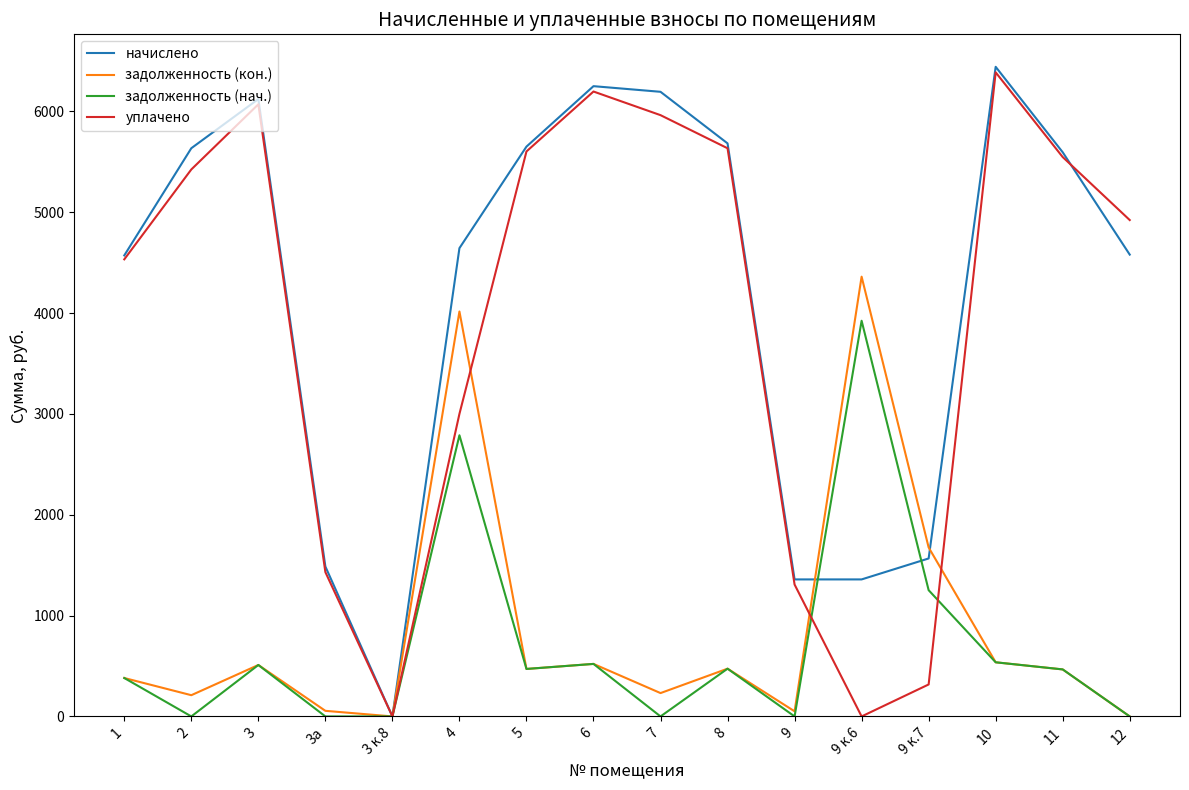

Between 3 and 9 к.6, which series saw the biggest shift?

уплачено